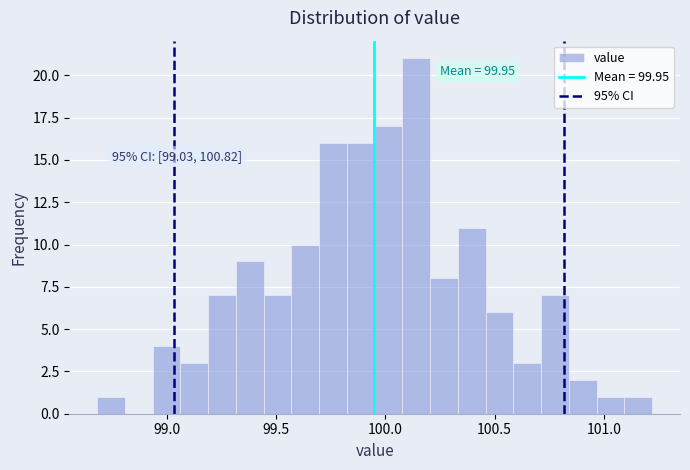

Read against the x-axis, roughly where is the centre of the tallest bar?

100.15